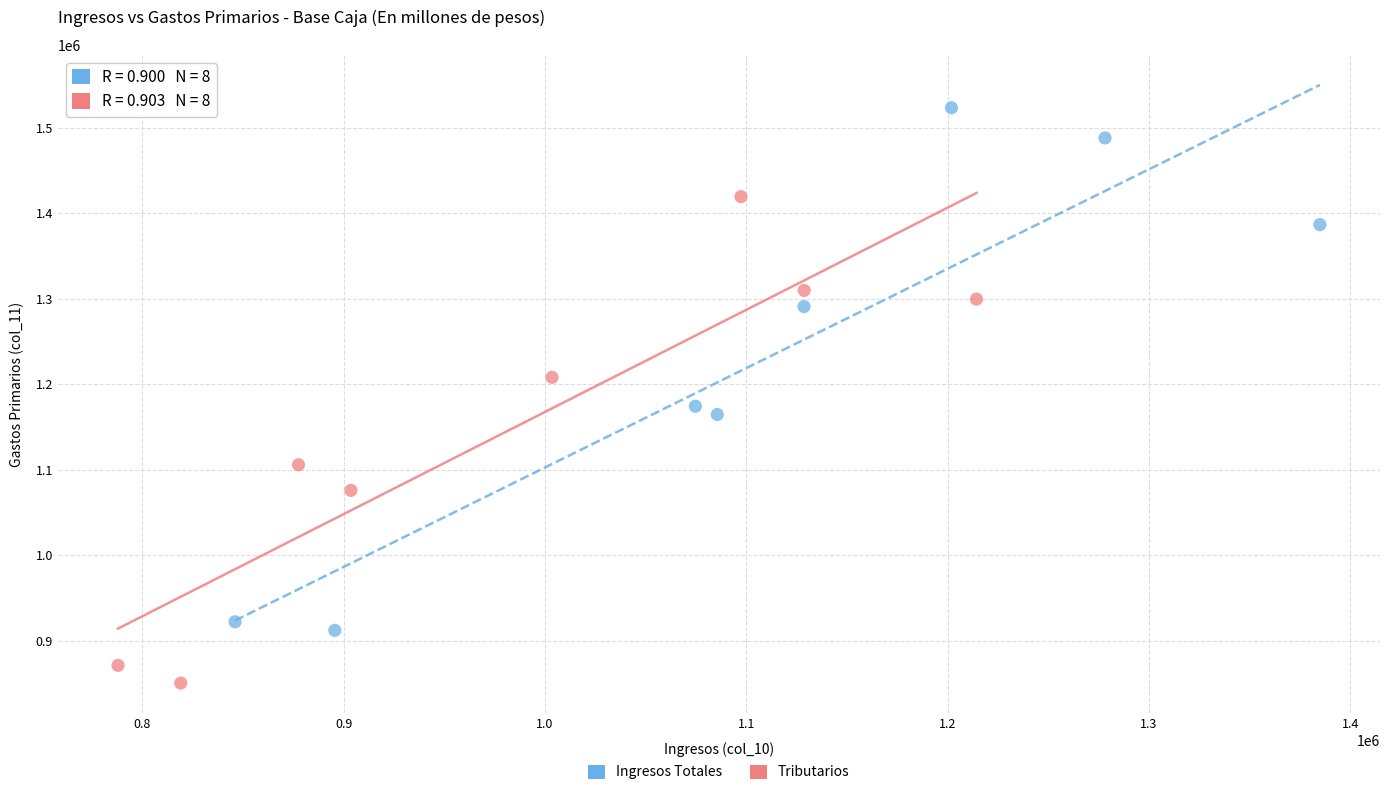

Which series has the widest spread of Y values?

Ingresos Totales